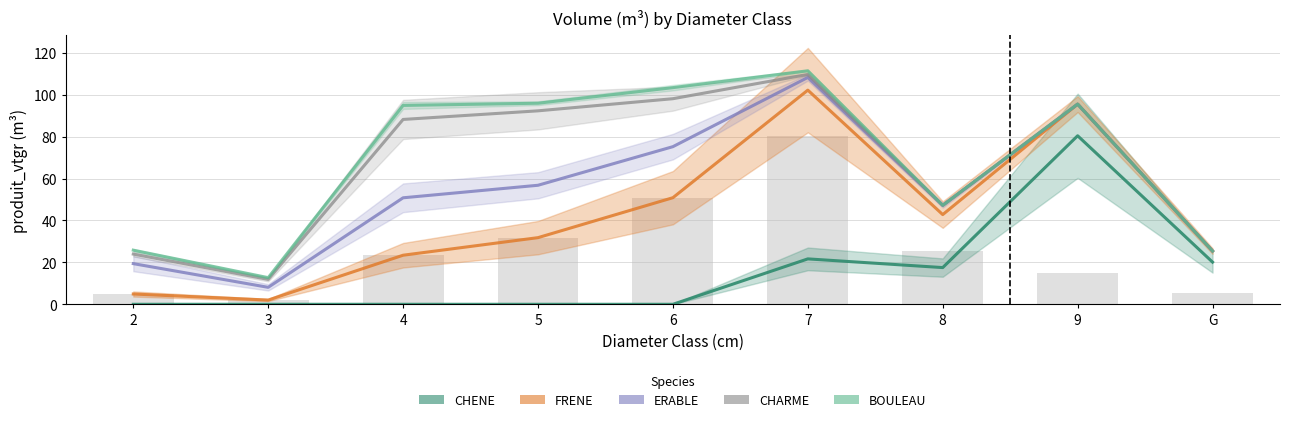

Rank the categories by CHARME value from lowest to highest.

3, 2, G, 8, 4, 5, 9, 6, 7